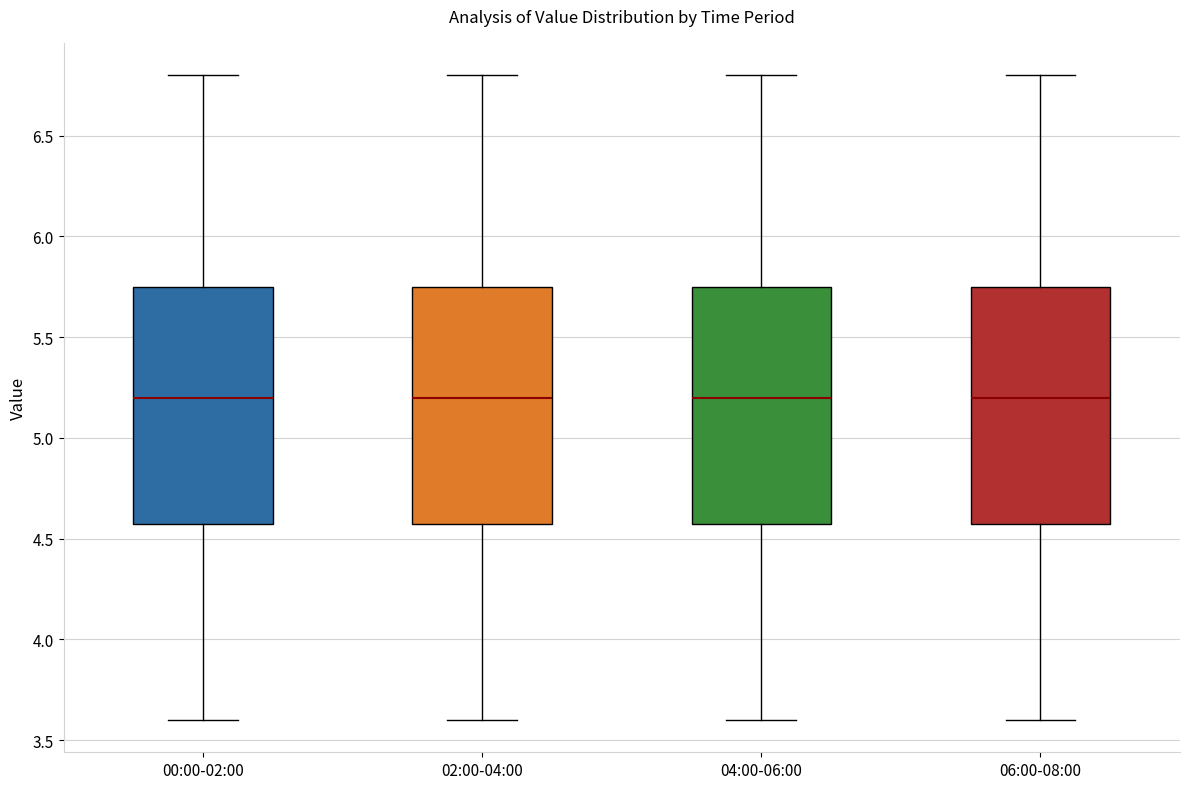

Reading left to right, read every box against the y-axis: the position of its median line, the range the box covers, and the ends of its whiskers. The values are not printed on the chart, so give them approximately, as read against the axis.

00:00-02:00: median 5.20, box 4.60 to 5.75, whiskers 3.60 to 6.80
02:00-04:00: median 5.20, box 4.60 to 5.75, whiskers 3.60 to 6.80
04:00-06:00: median 5.20, box 4.60 to 5.75, whiskers 3.60 to 6.80
06:00-08:00: median 5.20, box 4.60 to 5.75, whiskers 3.60 to 6.80